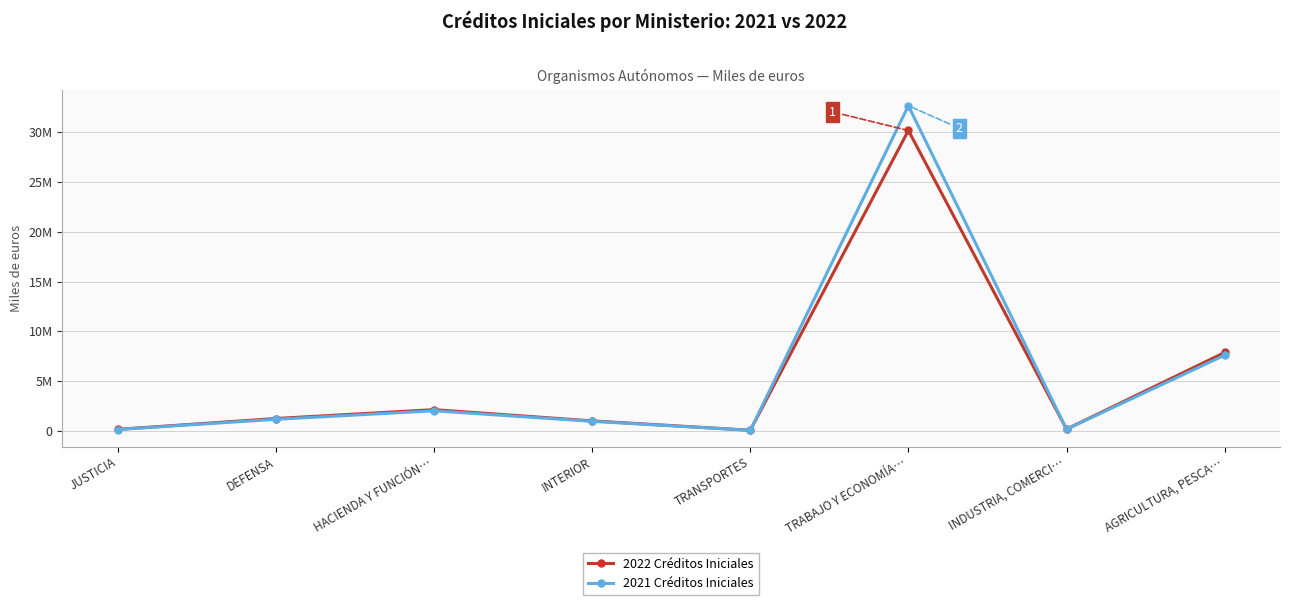

What is the difference between the maximum and second lowest values in the 2022 Créditos Iniciales series?

30049751